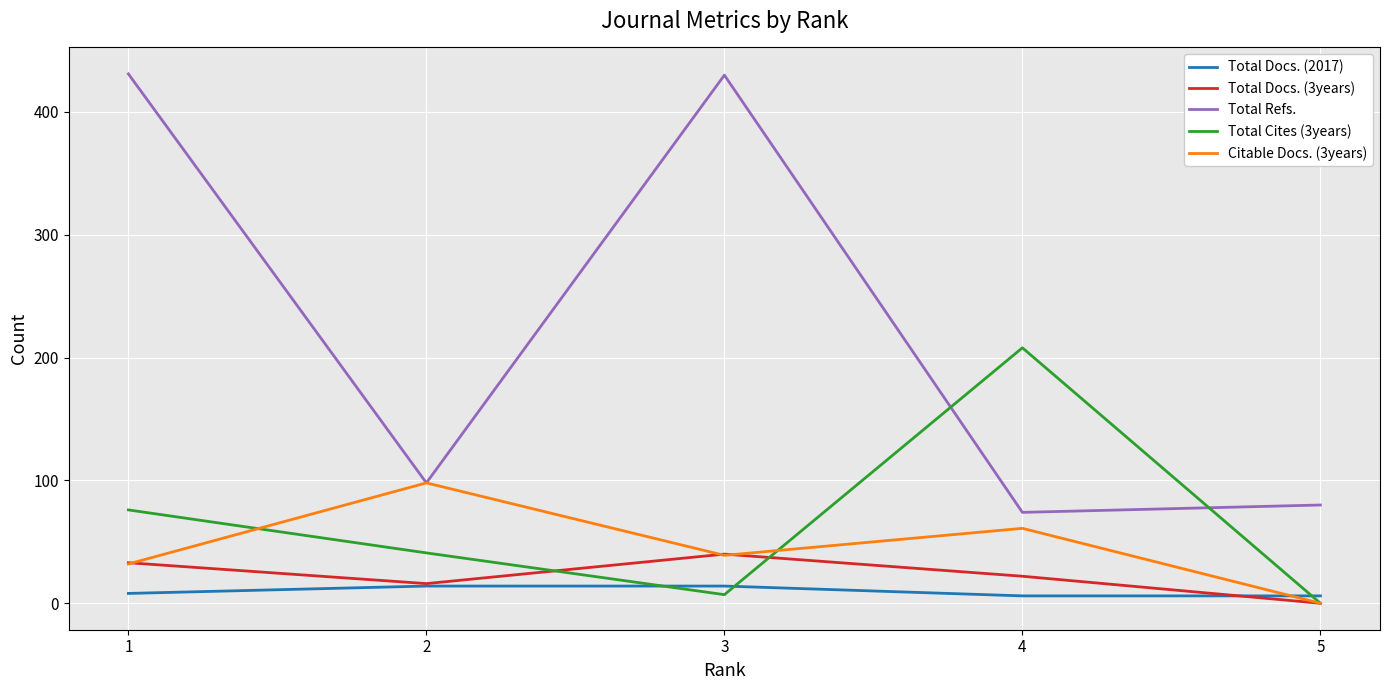

List the series in order of their peak value, highest first.

Total Refs., Total Cites (3years), Citable Docs. (3years), Total Docs. (3years), Total Docs. (2017)